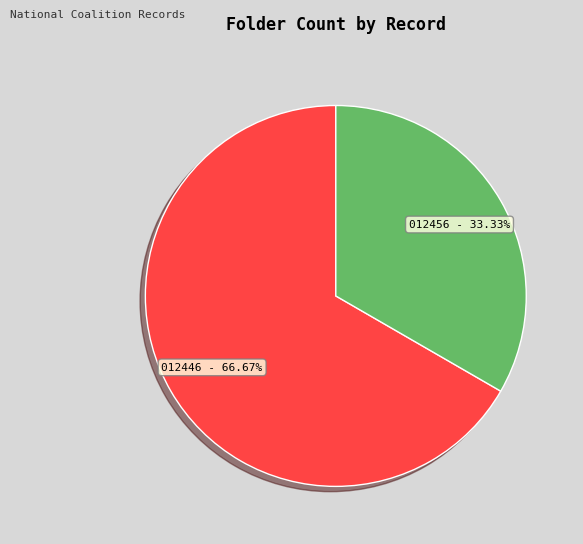

Count the number of slices in the pie.

2